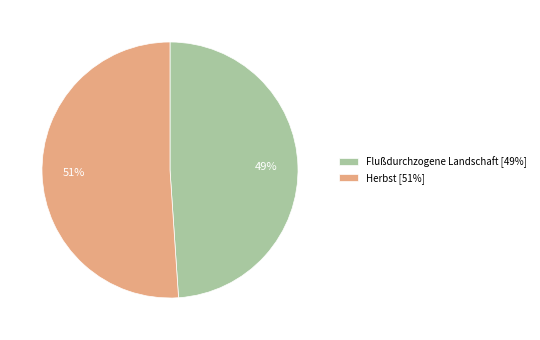

Between Flußdurchzogene Landschaft and Herbst, which is larger?

Herbst